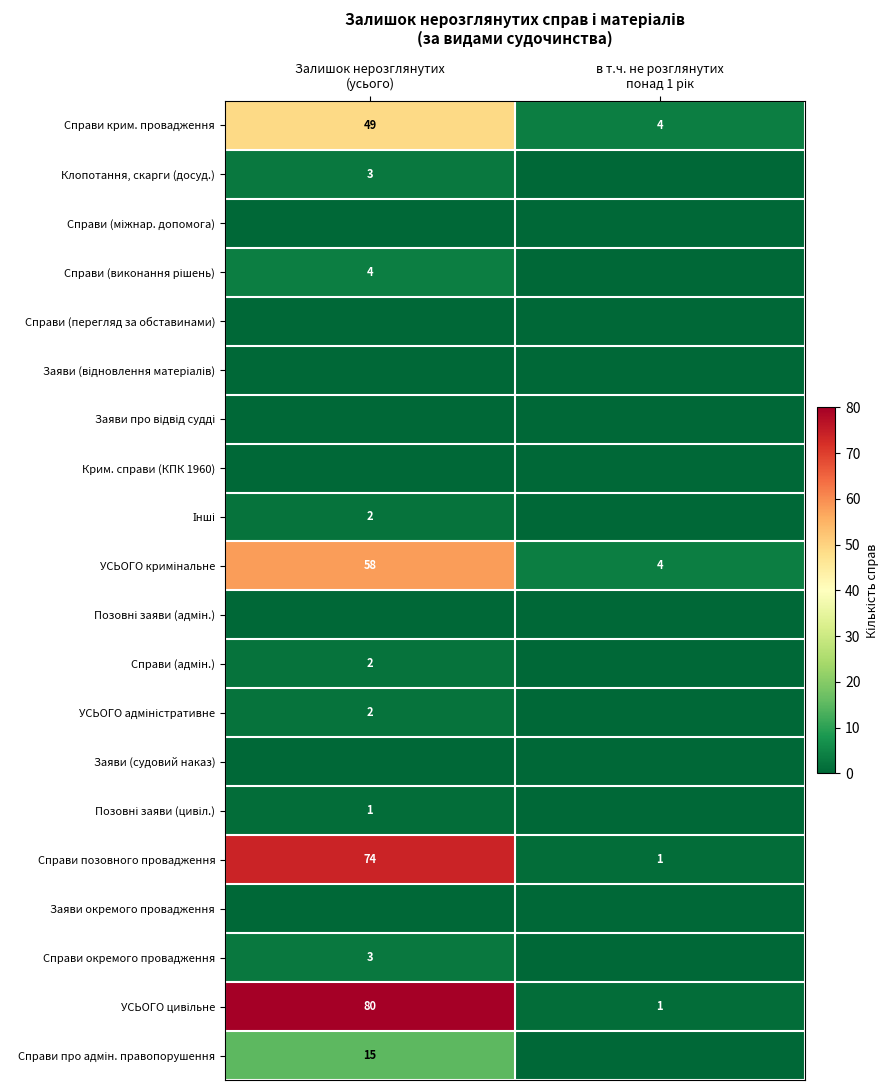

Which has a higher value, в т.ч. не розглянутих
понад 1 рік or Залишок нерозглянутих
(усього)?

Залишок нерозглянутих
(усього)